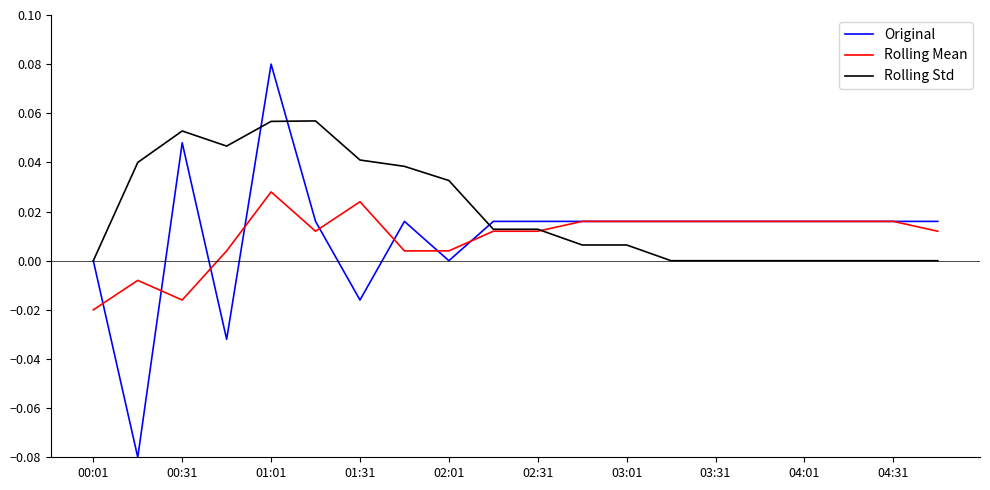

Rank the series by their maximum value, from lowest to highest.

Rolling Mean, Rolling Std, Original